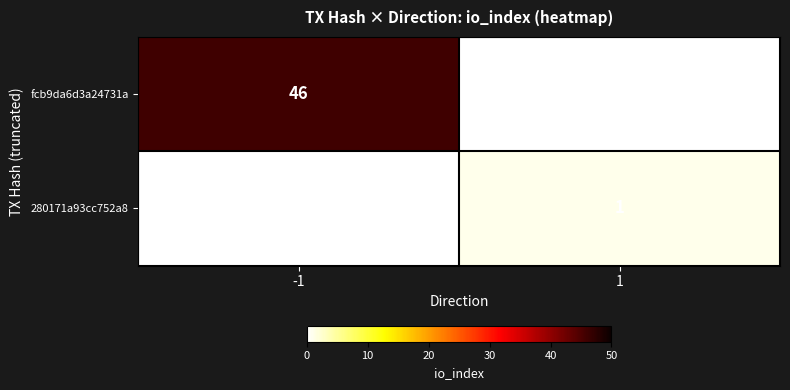

Is the value of 280171a93cc752a8 at 1 greater than the value of fcb9da6d3a24731a at -1?

No